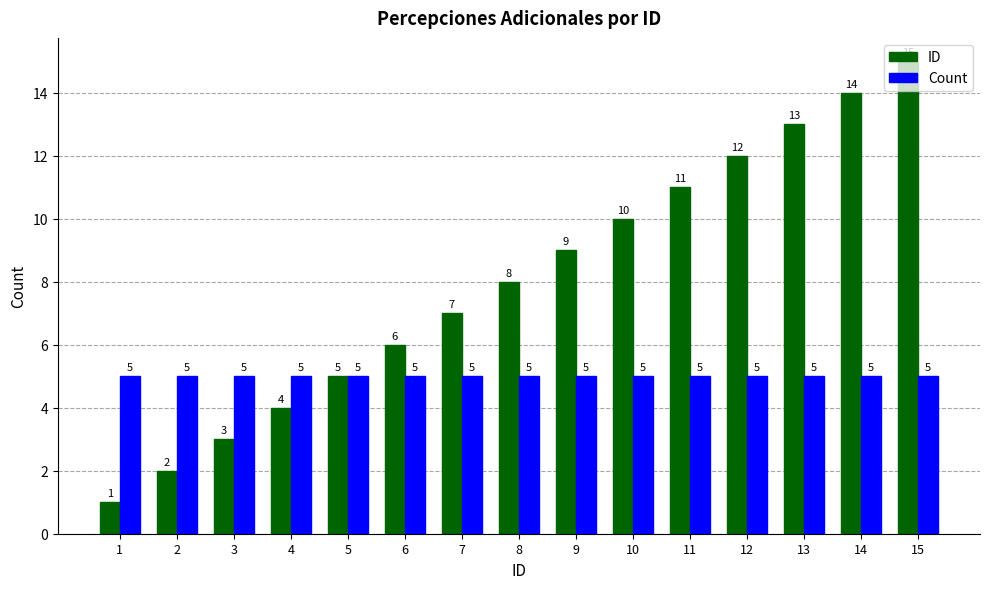

Rank the categories by ID value from lowest to highest.

1, 2, 3, 4, 5, 6, 7, 8, 9, 10, 11, 12, 13, 14, 15